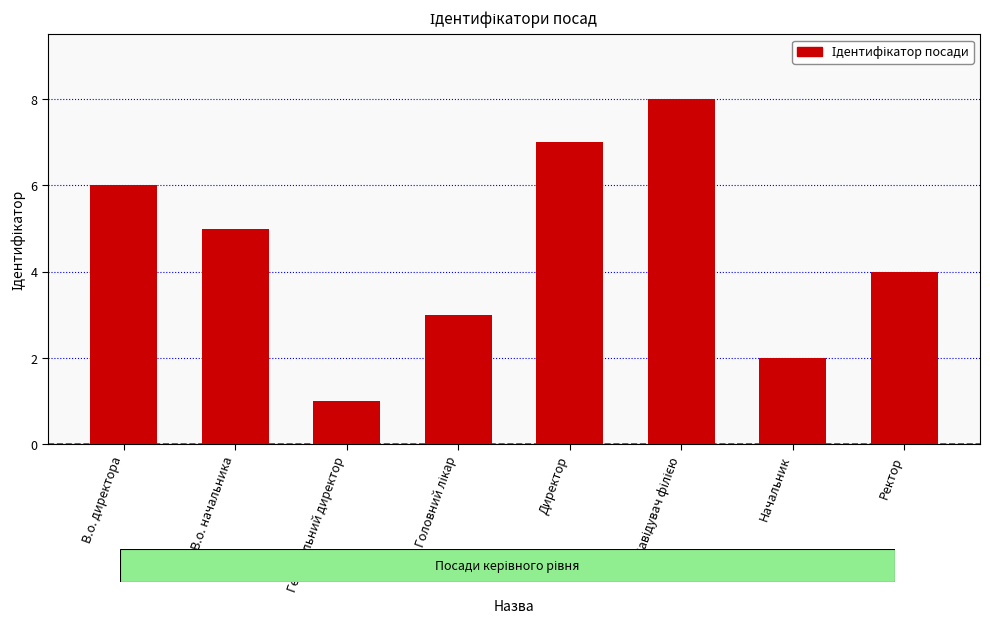

Are the bars grouped side by side (vs. stacked)?

No